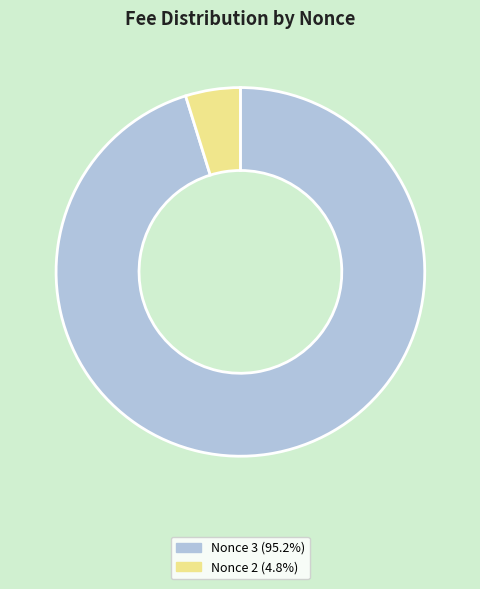

Does Nonce 3 (95.2%) represent more than half of the total?

Yes